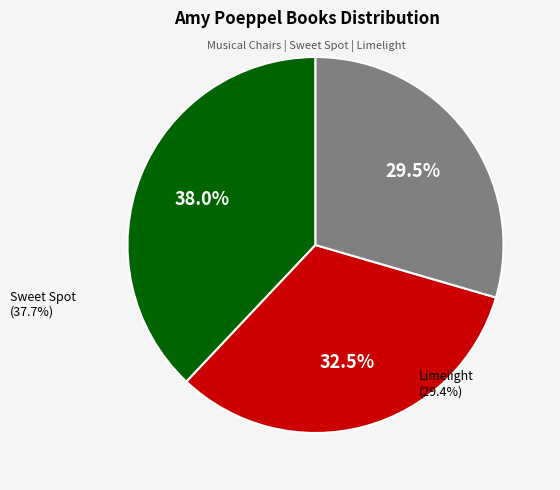

Does any single category account for the majority?

No